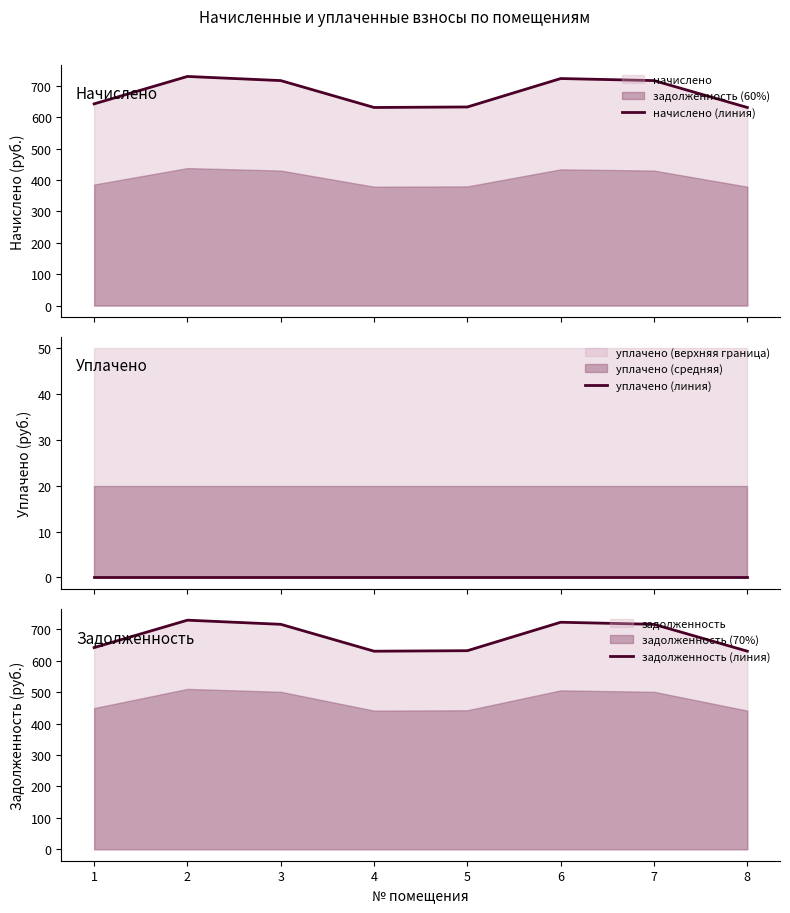

What is the maximum value for начислено (линия)?

729.6